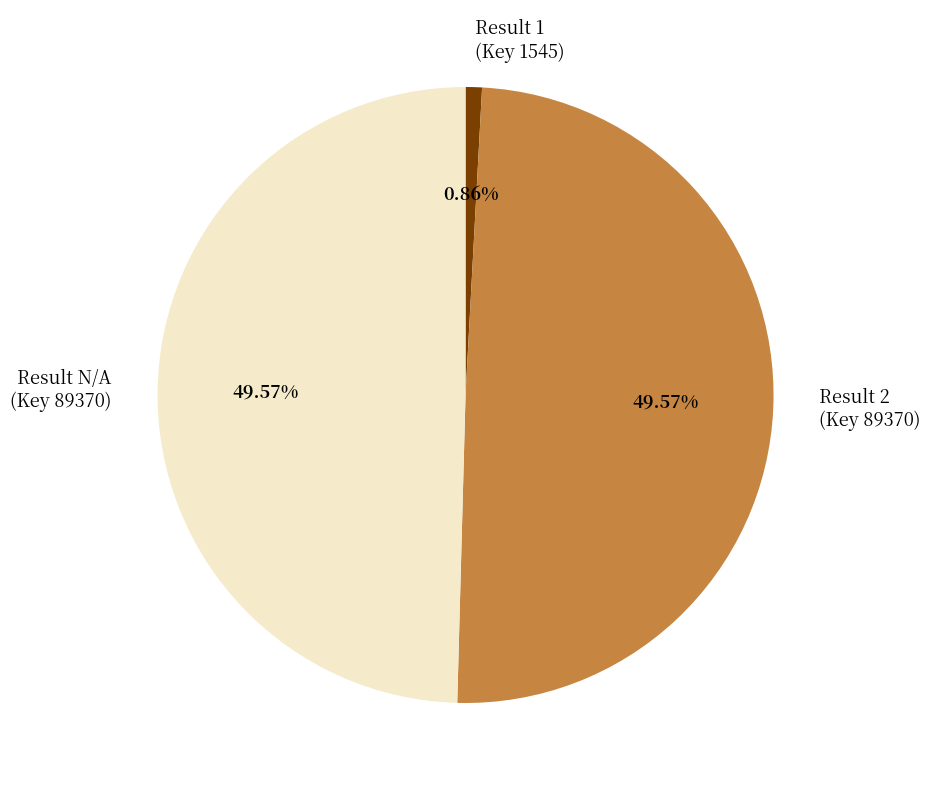

Does any single category account for the majority?

No